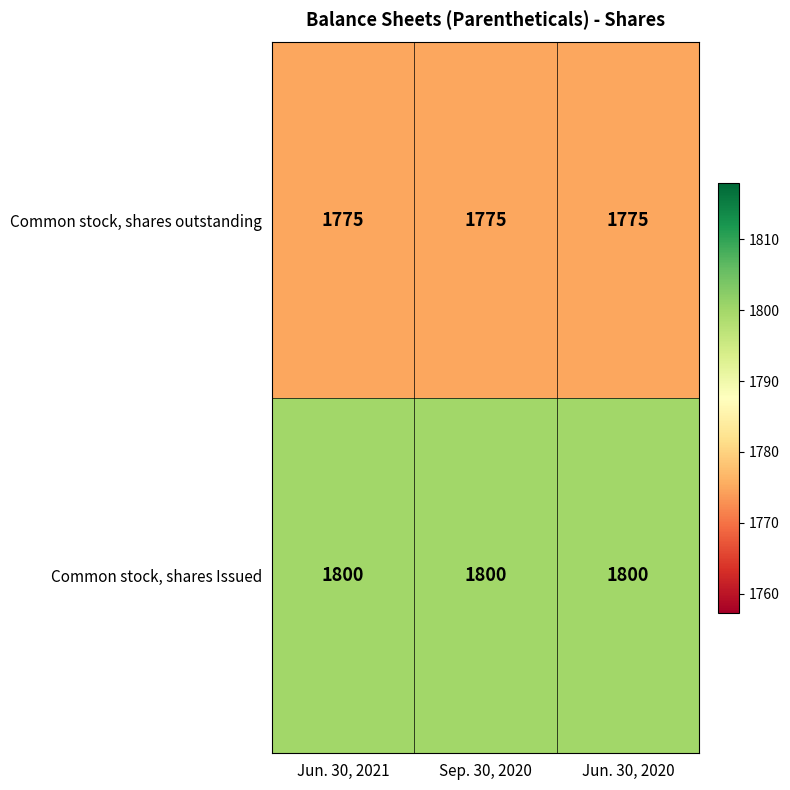

What value does the Common stock, shares Issued series have at Jun. 30, 2021?

1800